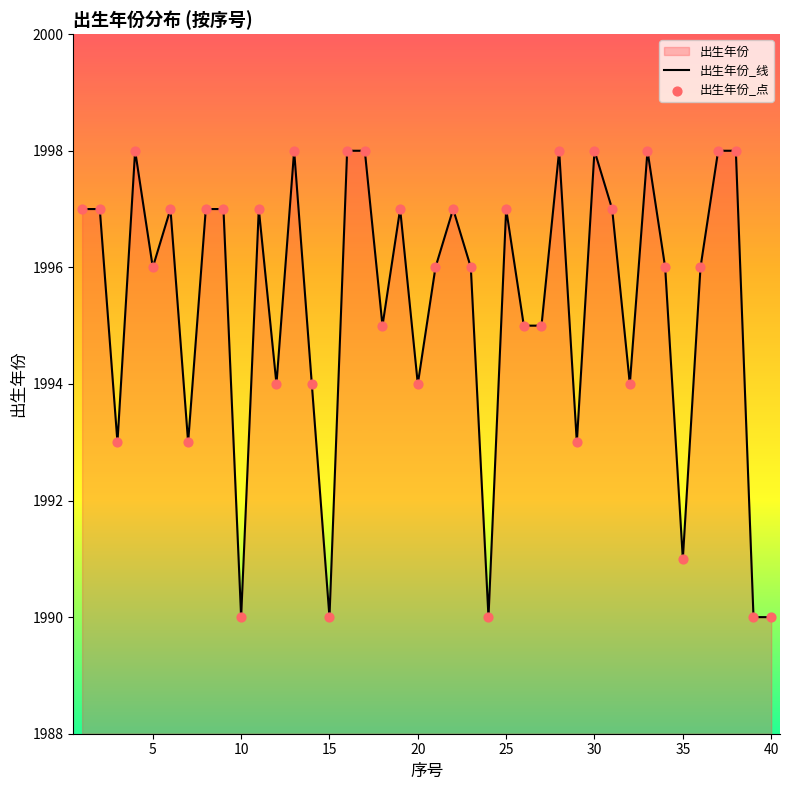

Which series has the largest total across all categories?

出生年份_线